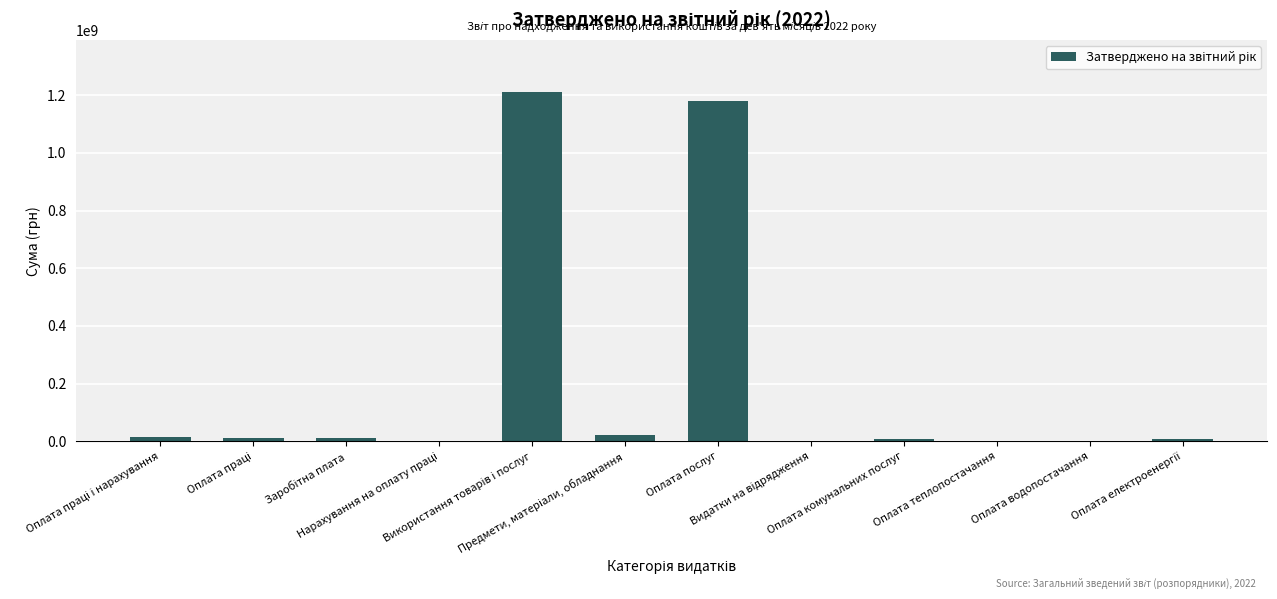

What is the maximum value shown in the chart?

1209984408